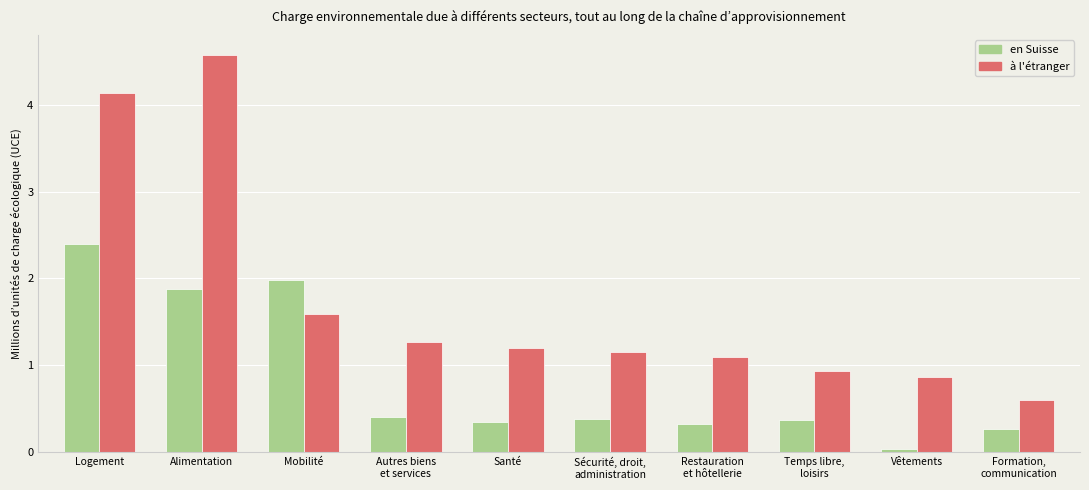

What is the maximum value shown in the chart?

4.6